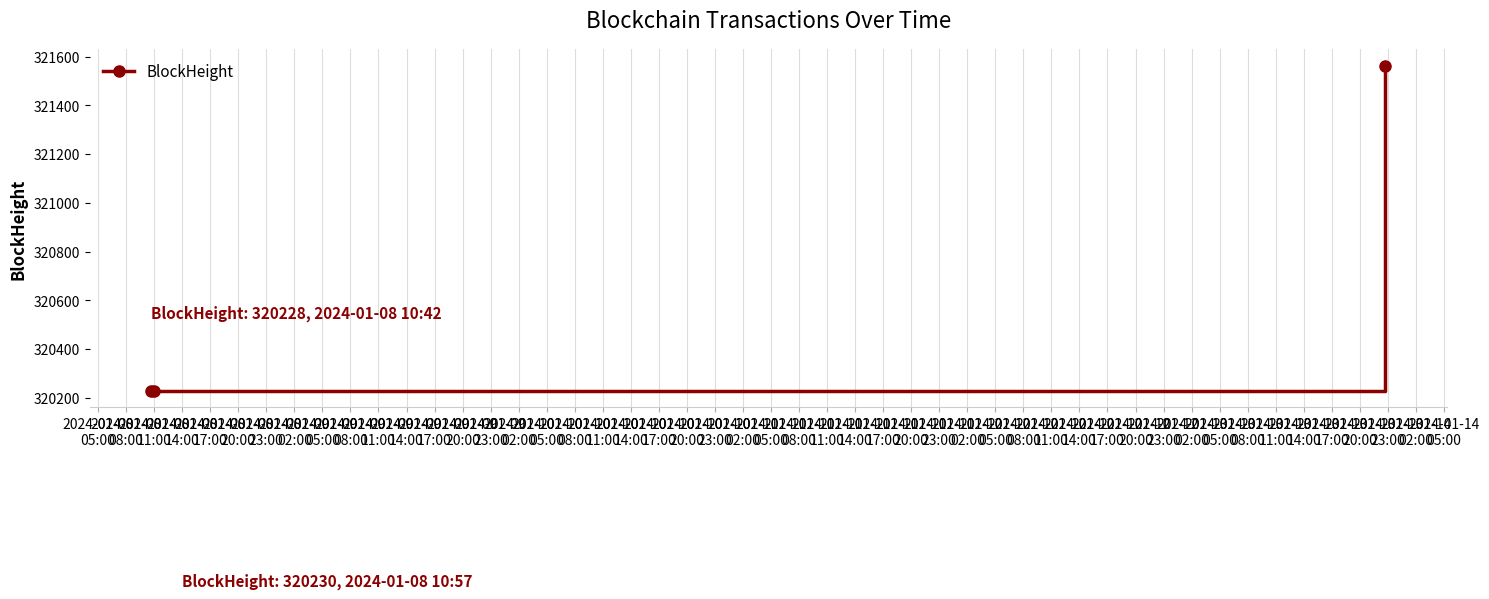

Does the chart have visible grid lines?

Yes